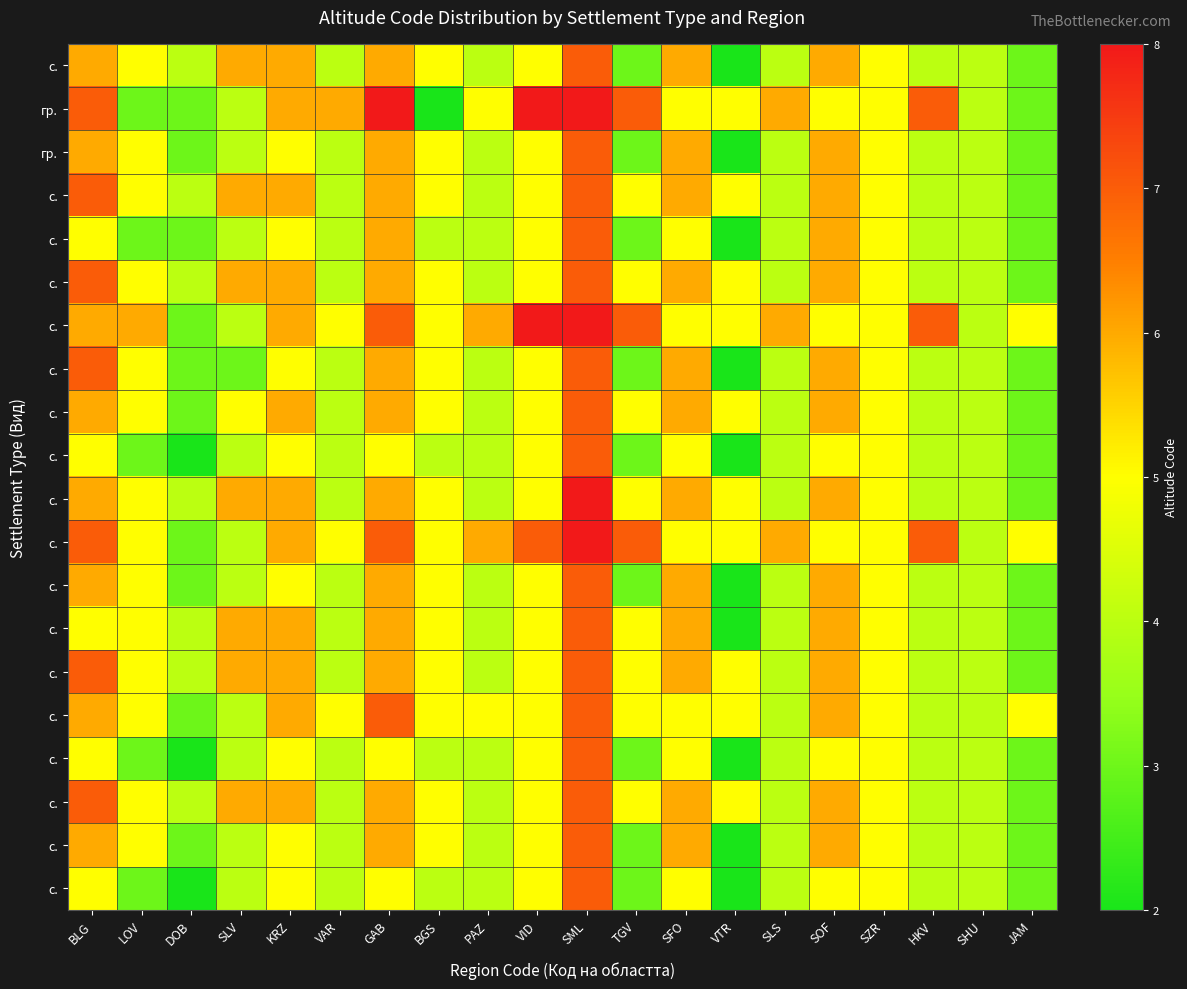

What is the spread (max minus min) of values at GAB?

3